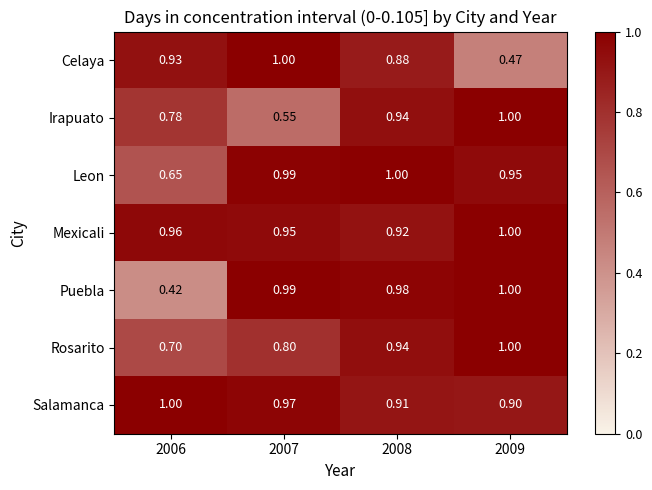

Is the value of Celaya at 2008 greater than the value of Leon at 2009?

No